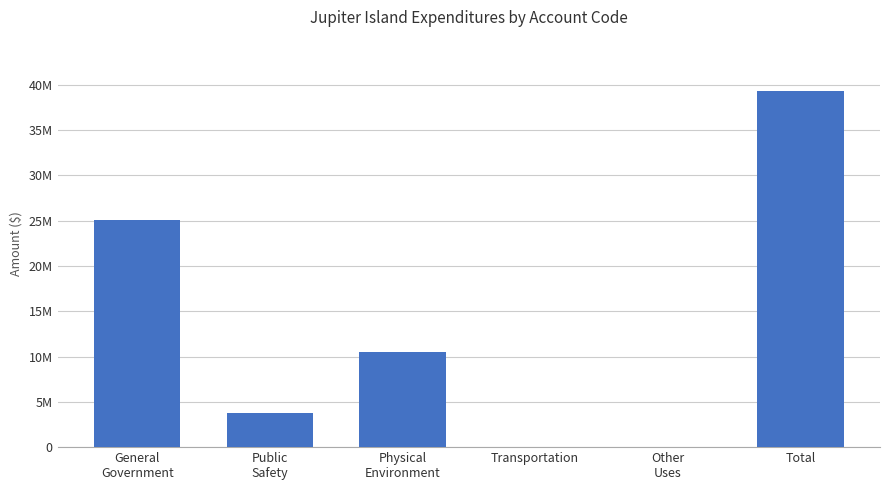

Are the bars horizontal?

No